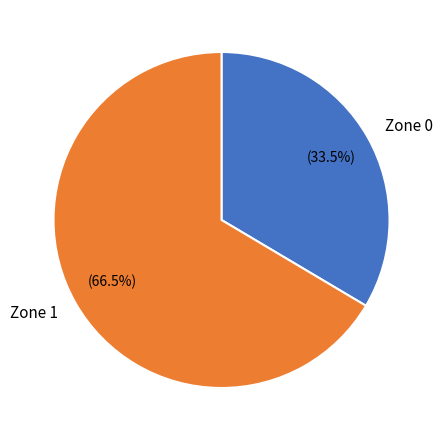

What percentage do Zone 0 and Zone 1 together represent?

100.0%